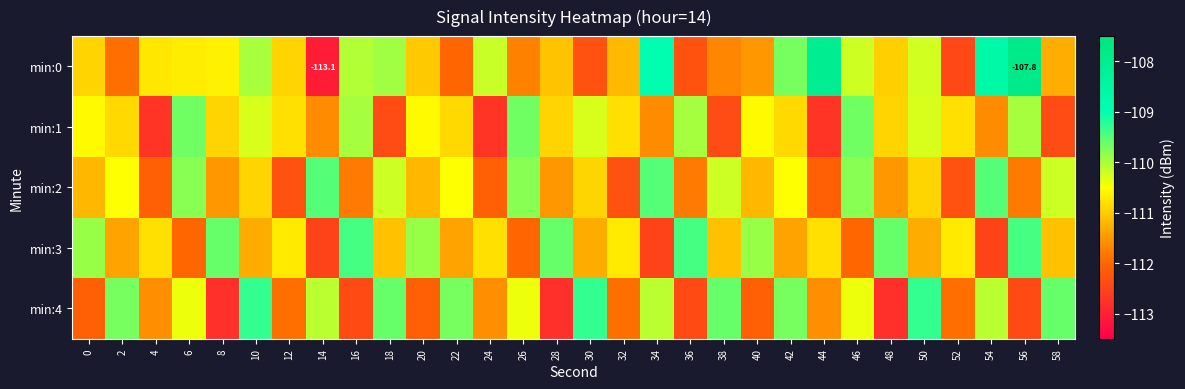

How many data points in min:2 are above -110?

6